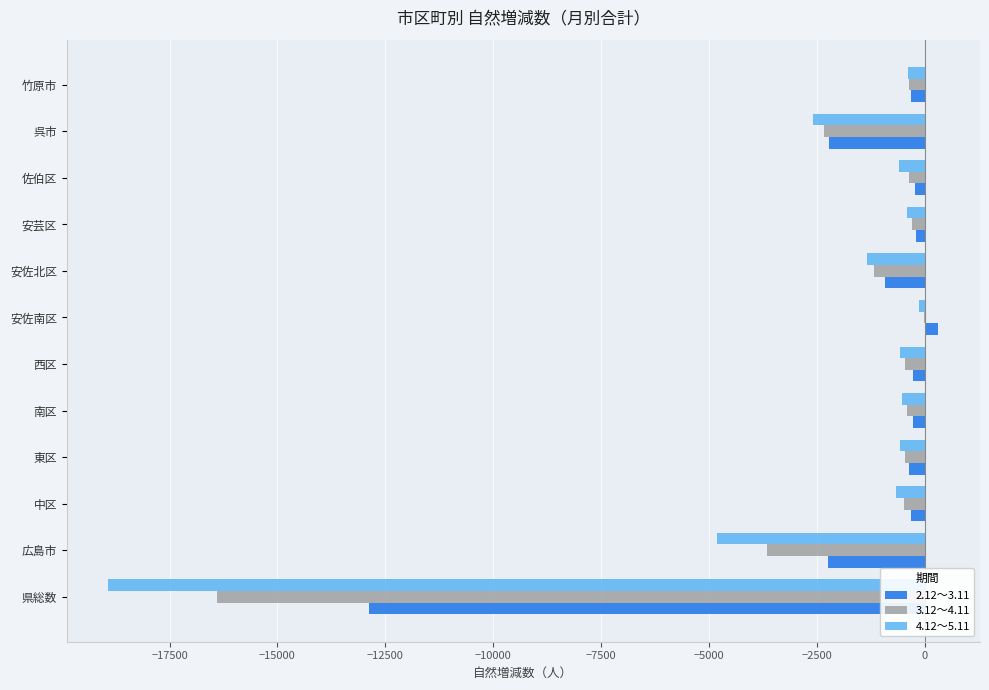

What is the maximum value shown in the chart?

321